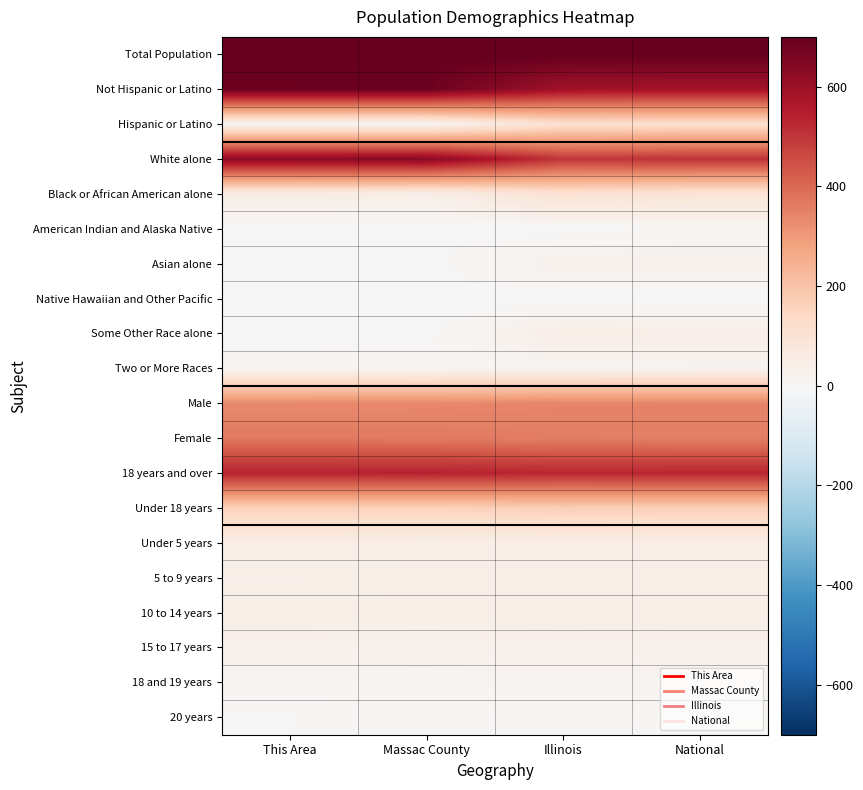

Which series has the largest total across all categories?

Total Population